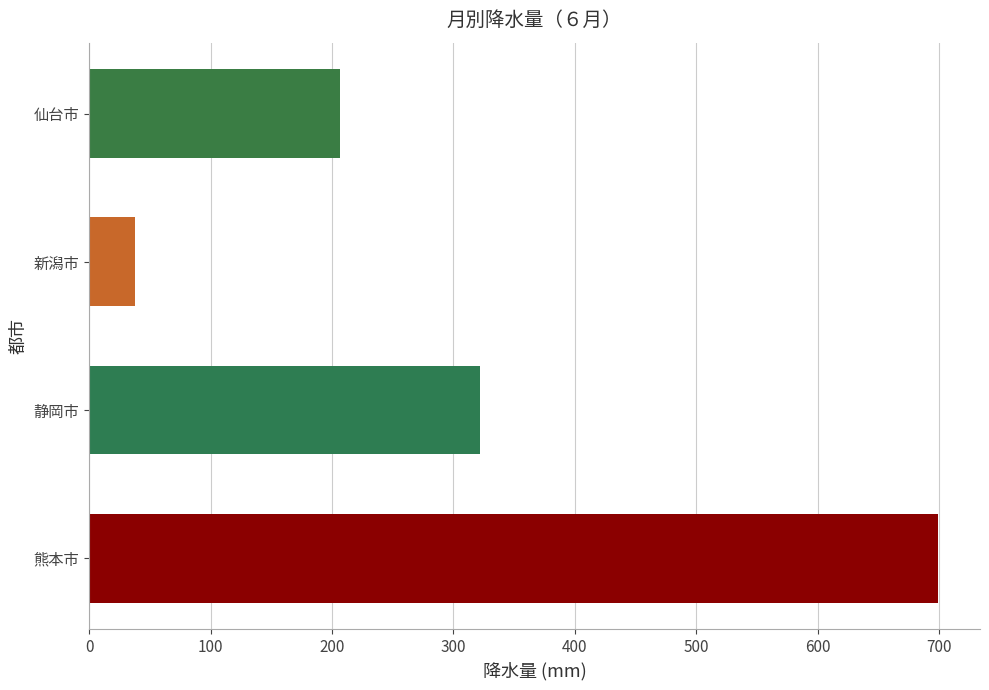

Reading bottom to top, what are all the values shown in this chart?

熊本市=698.5	静岡市=321.5	新潟市=37.5	仙台市=207.0